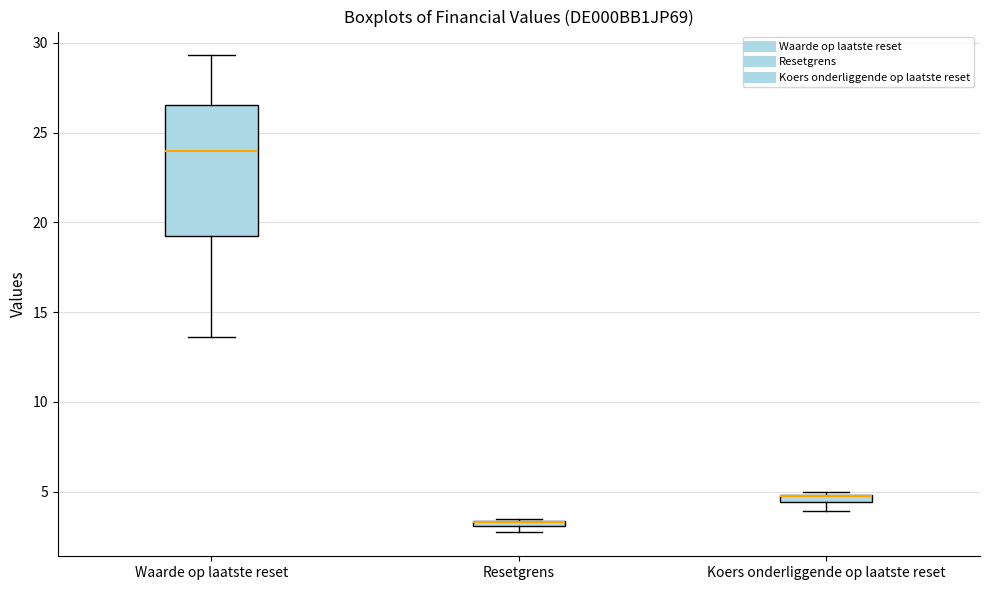

Comparing the boxes themselves (not the whiskers), which one is the tallest?

Waarde op laatste reset